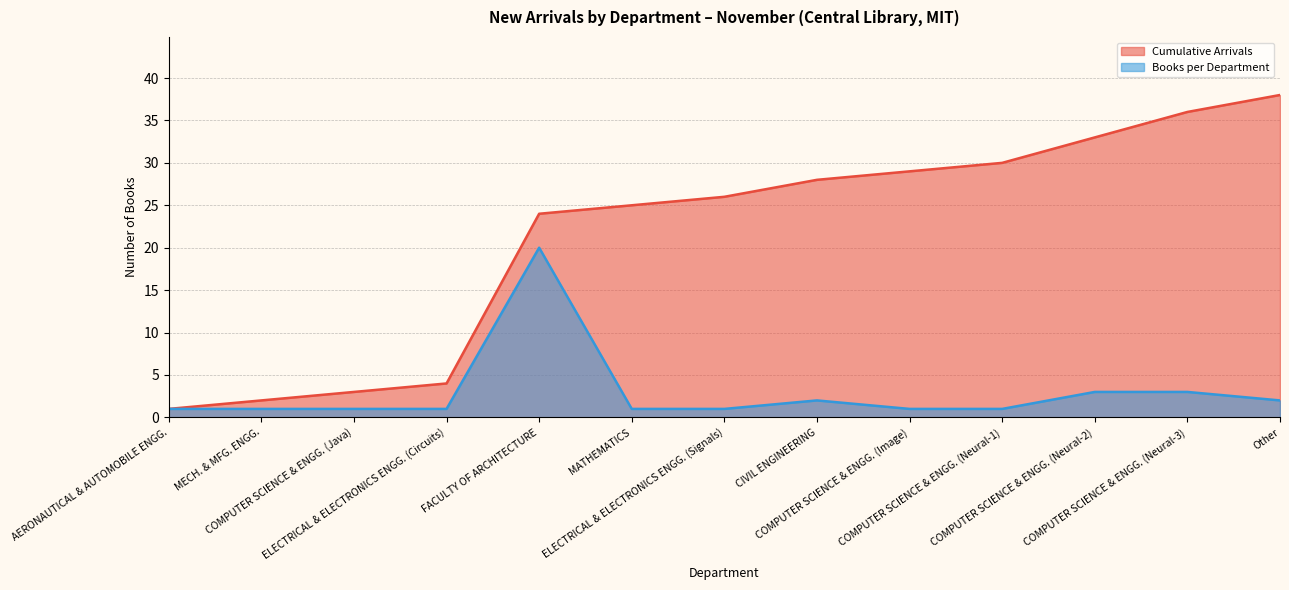

What is the spread (max minus min) of values at COMPUTER SCIENCE & ENGG. (Image)?

28